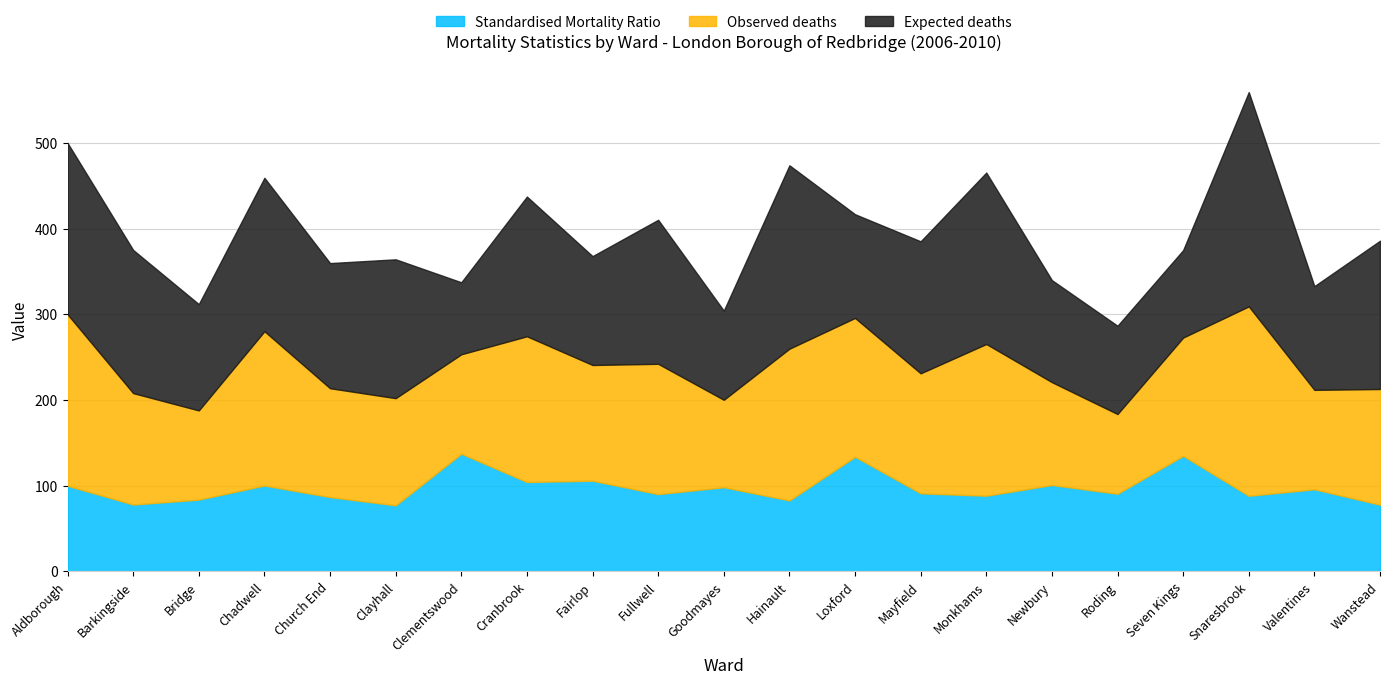

What are all the series names shown in the legend?

Standardised Mortality Ratio, Observed deaths, Expected deaths